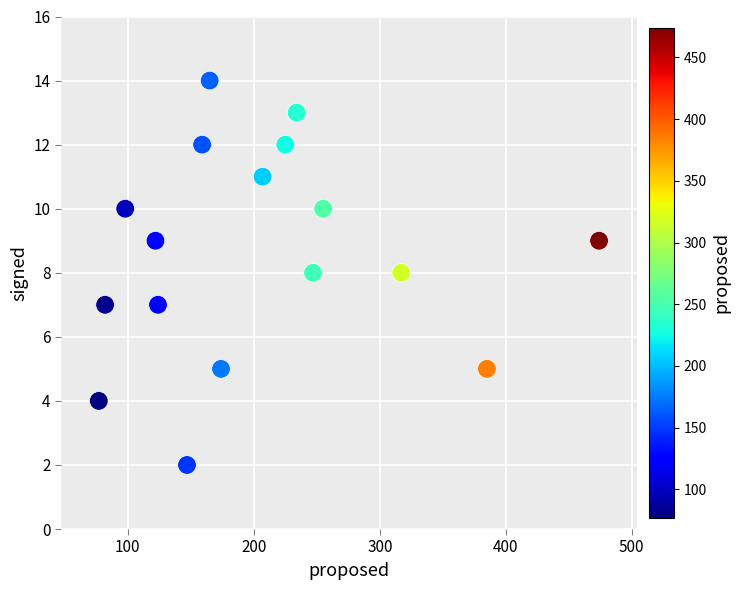

What is the range of Y values (max minus min)?

12